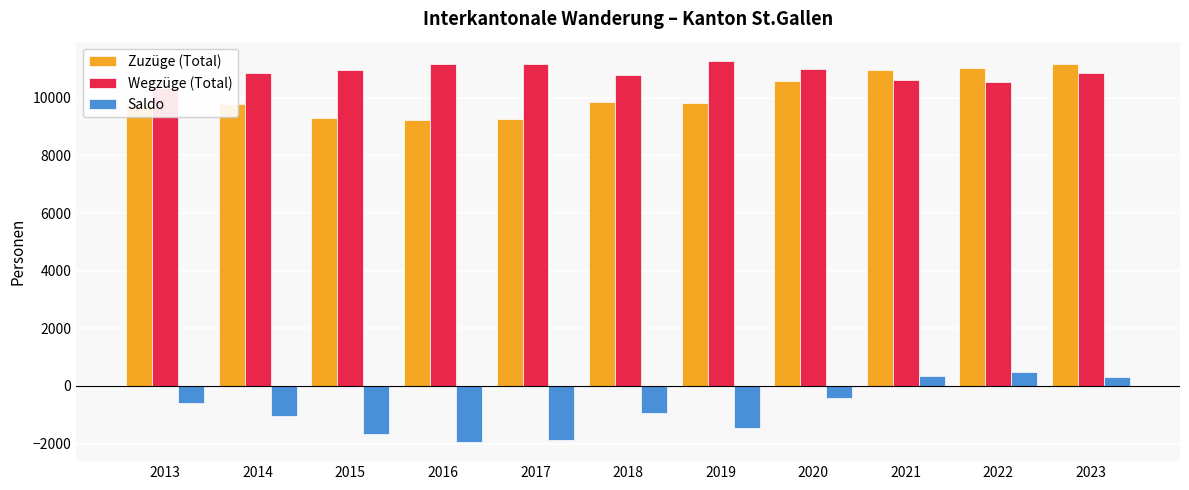

Which series has the widest spread of values?

Saldo